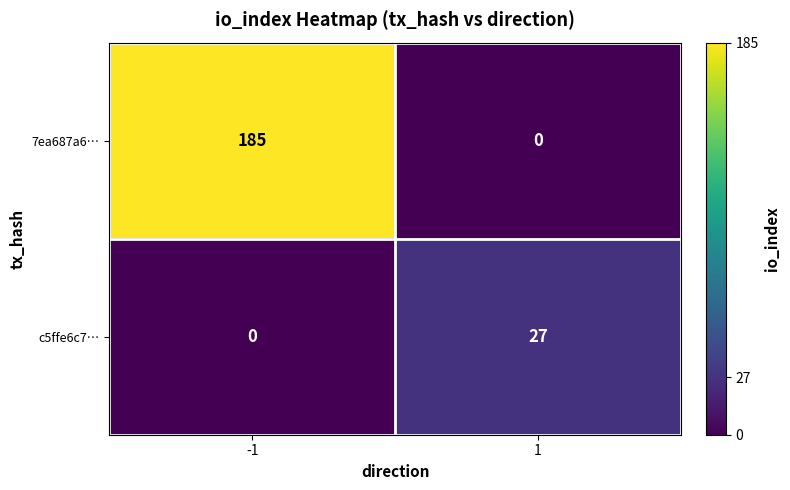

What is the difference between the highest and lowest values at -1?

185